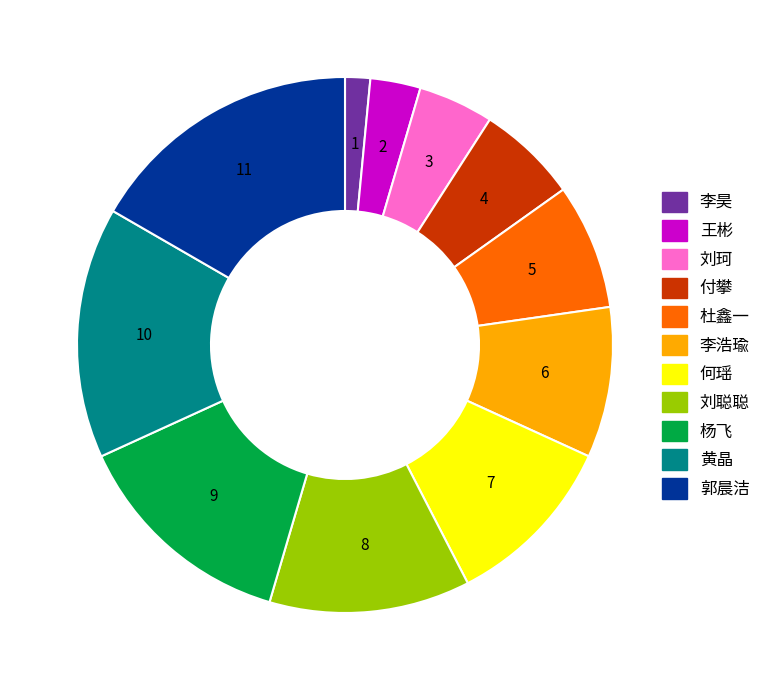

Is it true that 刘珂 is 13% of the pie?

False